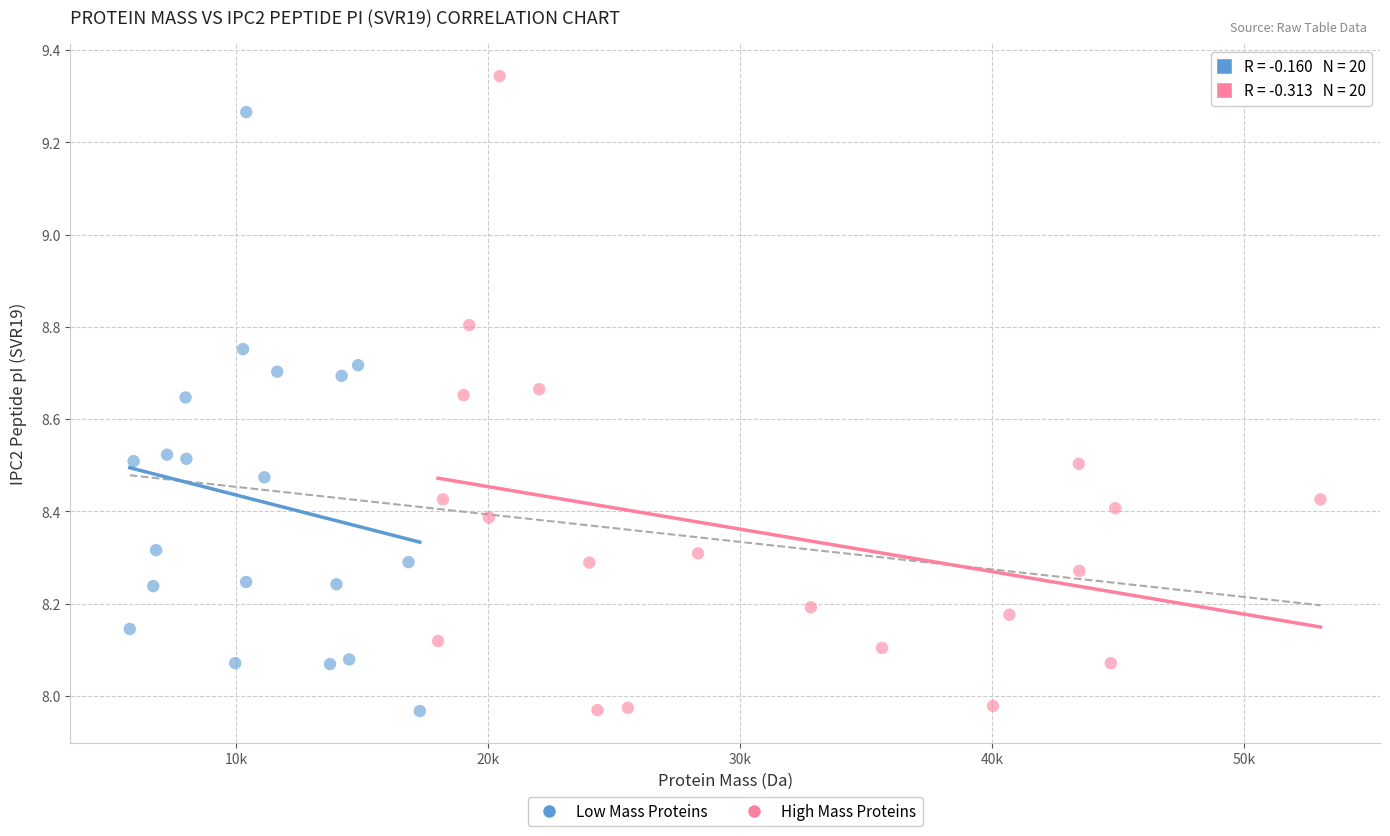

Which series has the largest Y range (max minus min)?

High Mass Proteins